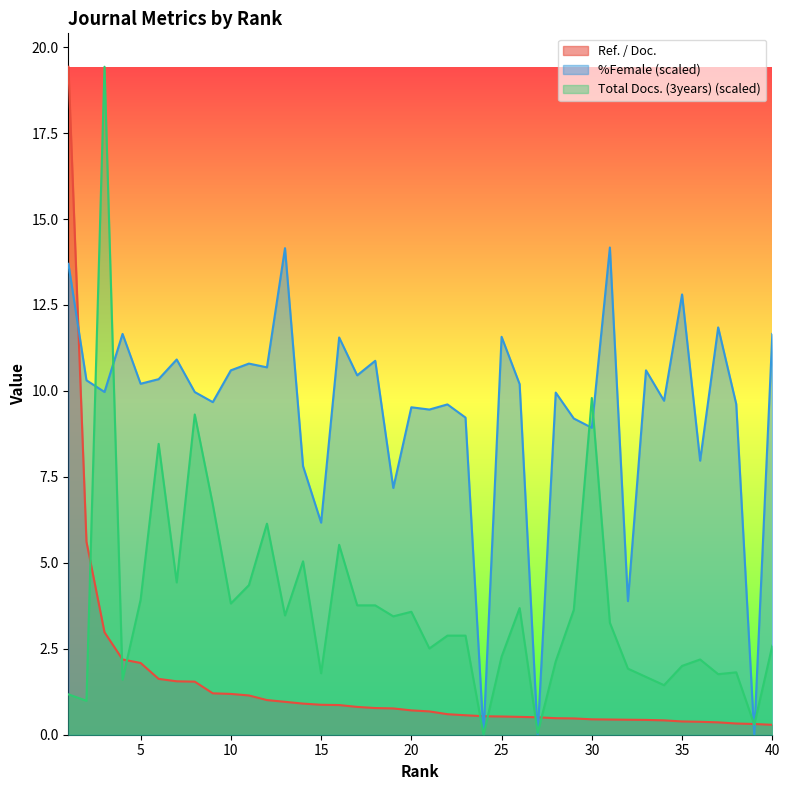

At which category is the sum across all series the highest?

1